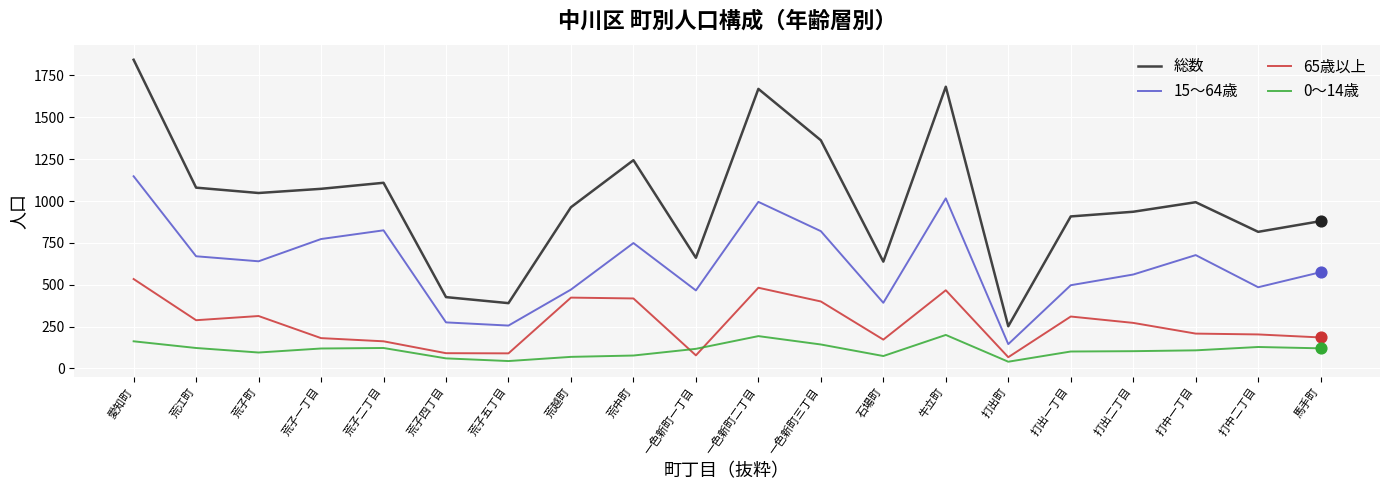

What are all the series names shown in the legend?

総数, 15〜64歳, 65歳以上, 0〜14歳